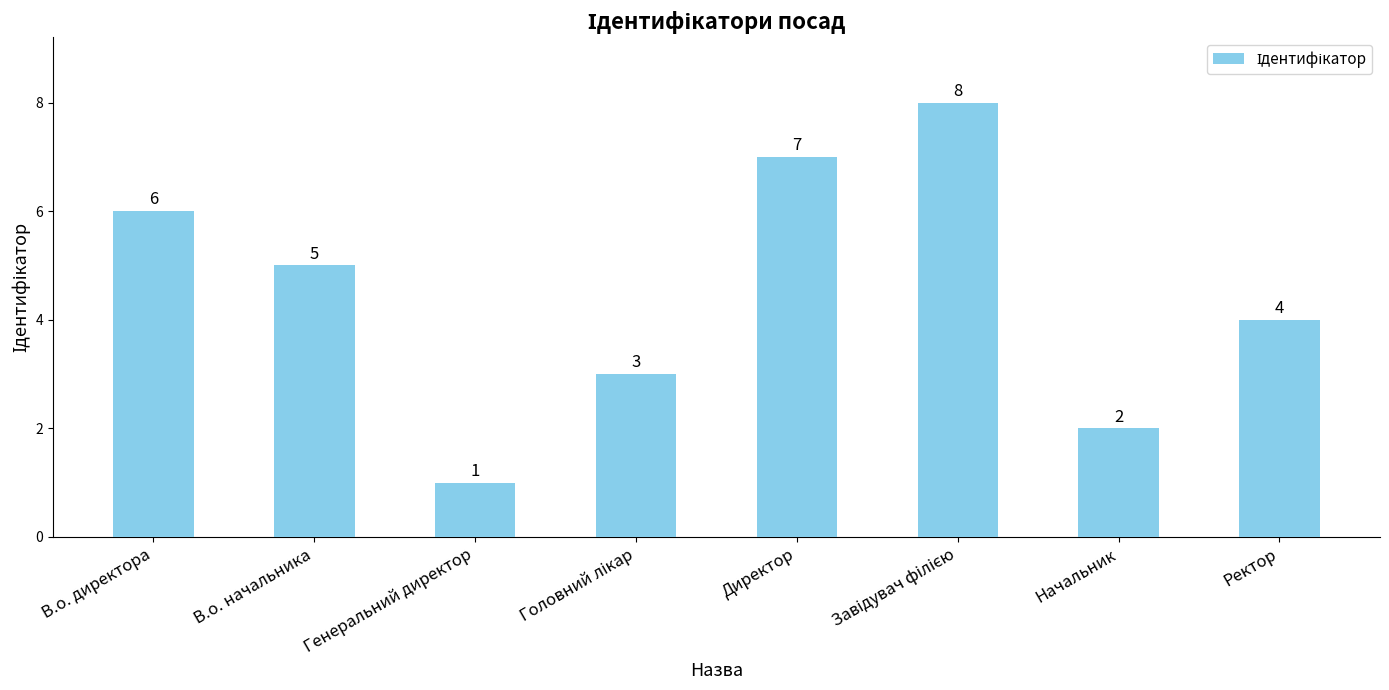

What is the difference between the values at В.о. начальника and Директор?

2